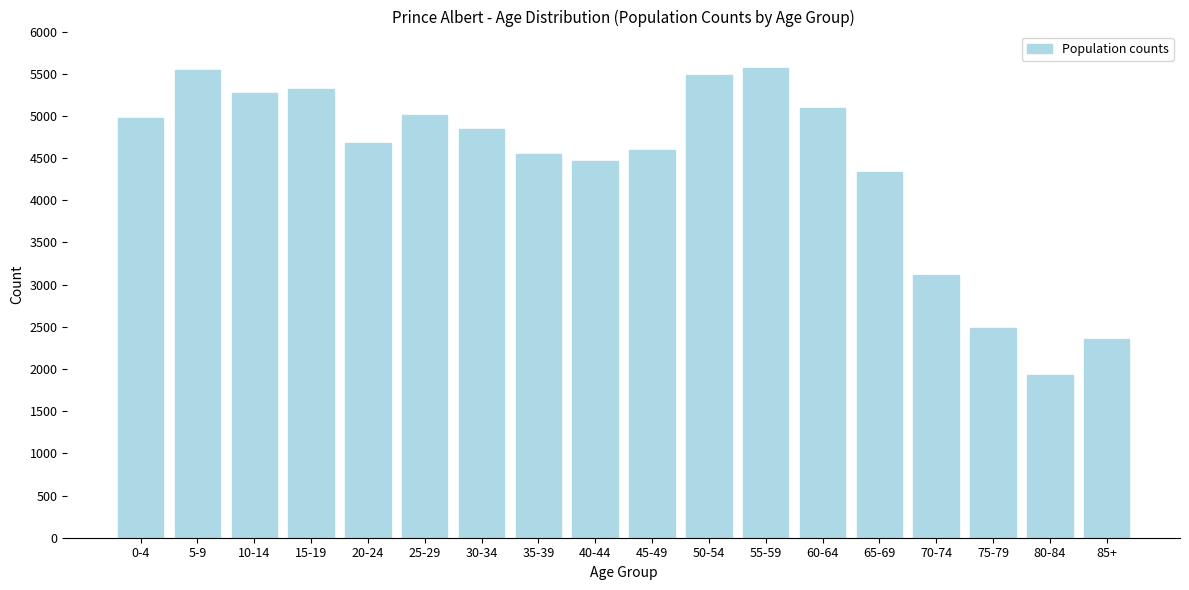

What is the minimum value shown in the chart?

1925